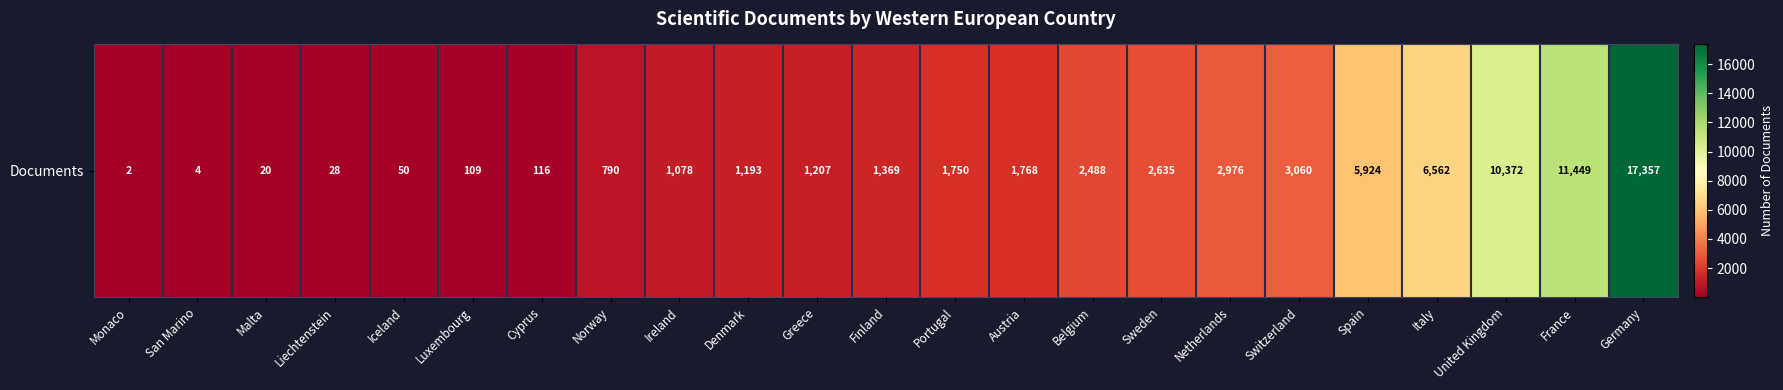

What is the change in value from Liechtenstein to Iceland?

+22